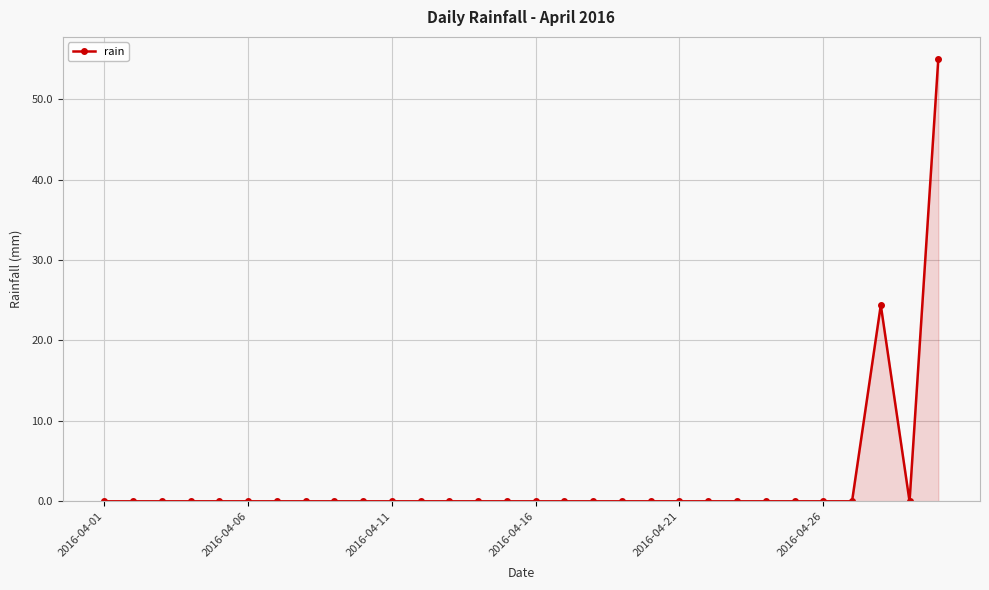

Reading left to right, extract all data points from this chart.

0.0	0.0	0.0	0.0	0.0	0.0	0.0	0.0	0.0	0.0	0.0	0.0	0.0	0.0	0.0	0.0	0.0	0.0	0.0	0.0	0.0	0.0	0.0	0.0	0.0	0.0	0.0	24.4	0.0	55.0